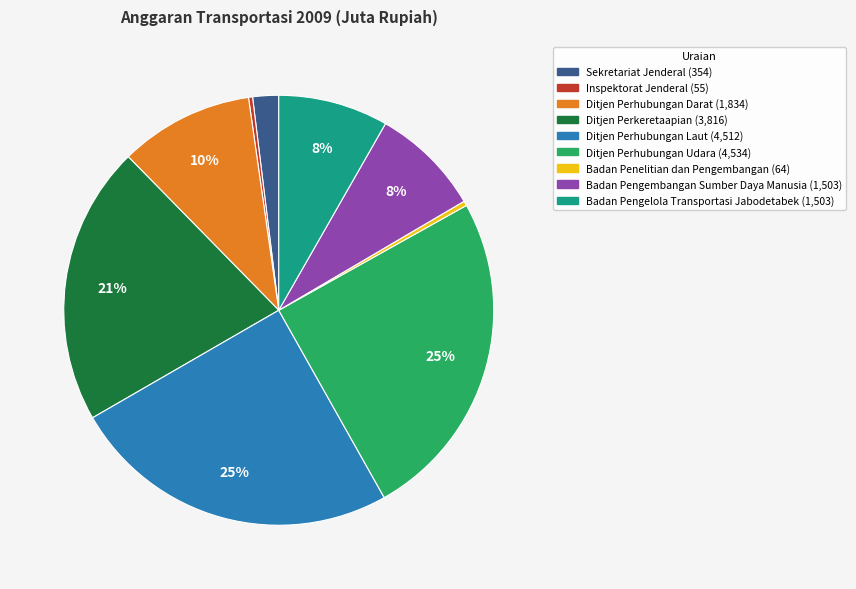

Does Ditjen Perhubungan Darat represent more than half of the total?

No